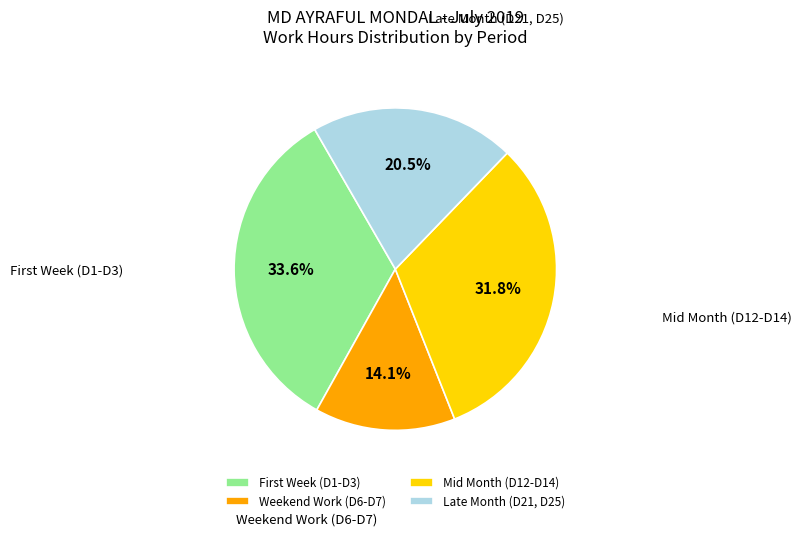

What is the smallest slice in the pie chart?

Weekend Work (D6-D7)